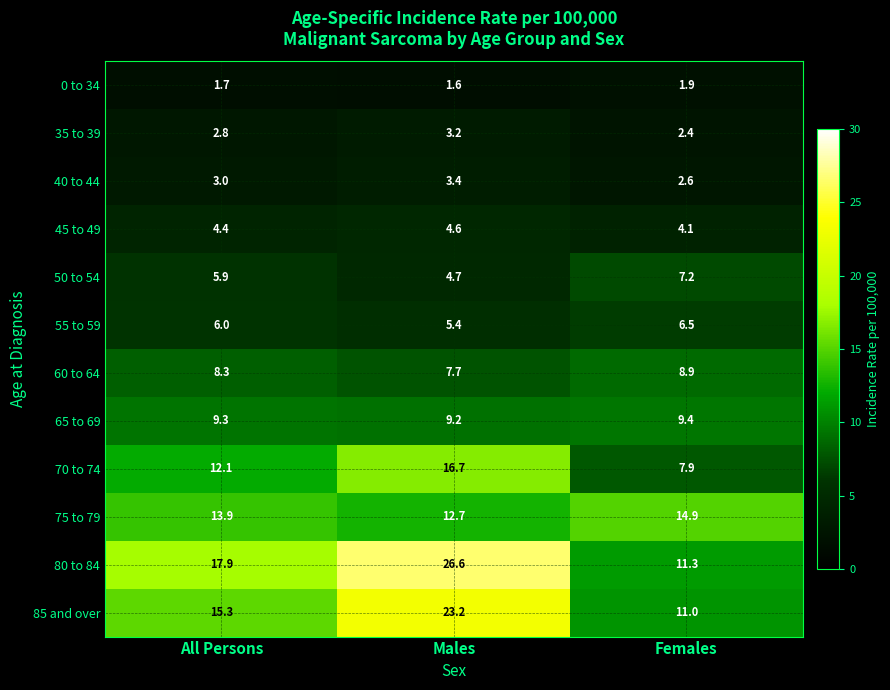

Which series has the widest spread of values?

80 to 84